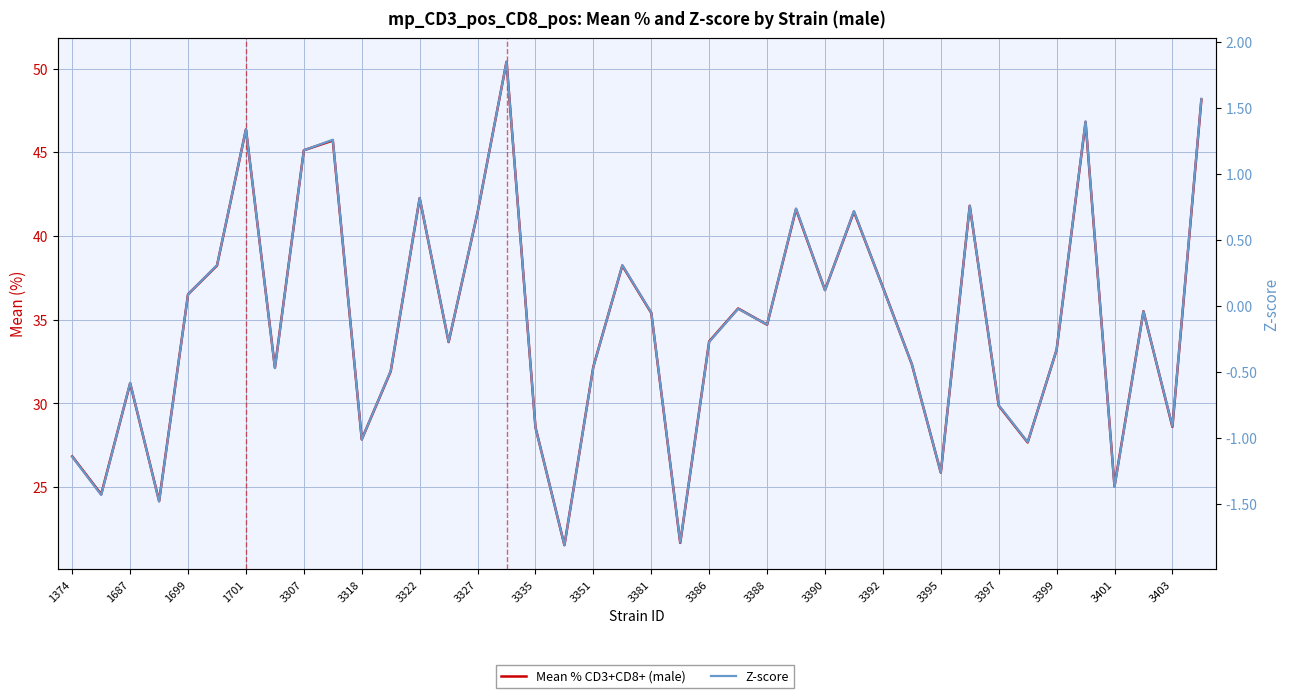

True or false: Z-score and Mean % CD3+CD8+ (male) intersect in this chart.

False